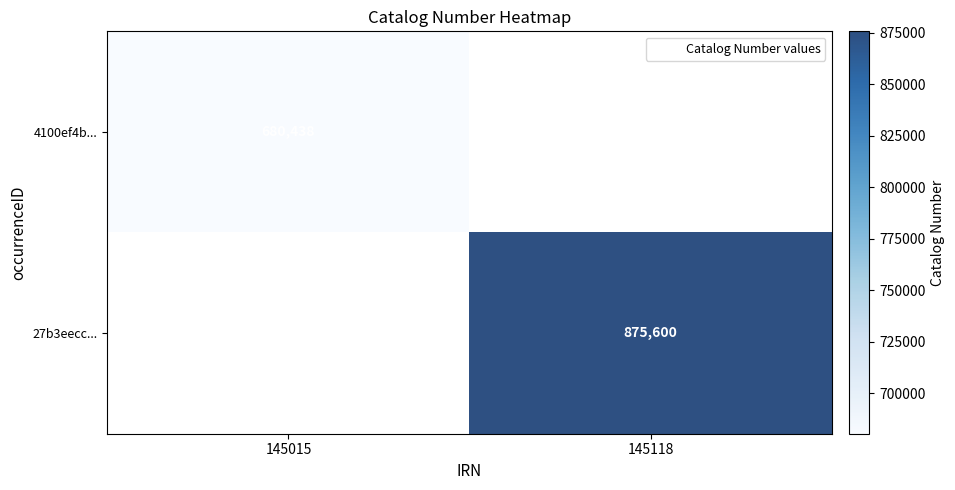

The 27b3eecc... series shows 292209.8 at 145118. True or false?

False